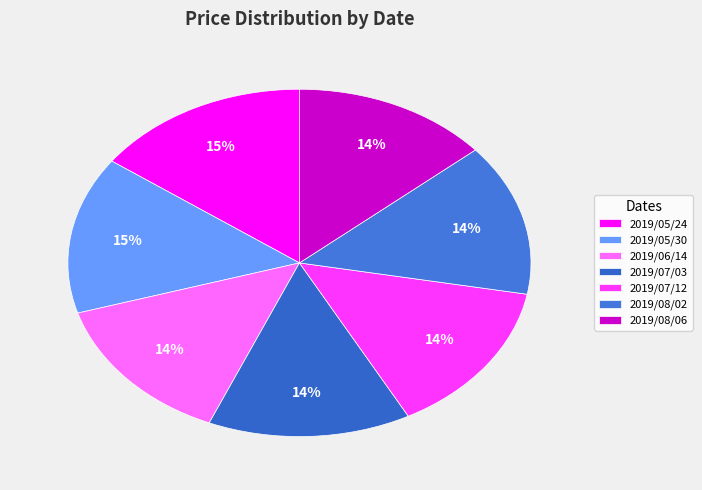

To the nearest percent, what percentage of the pie is 2019/07/12?

14%